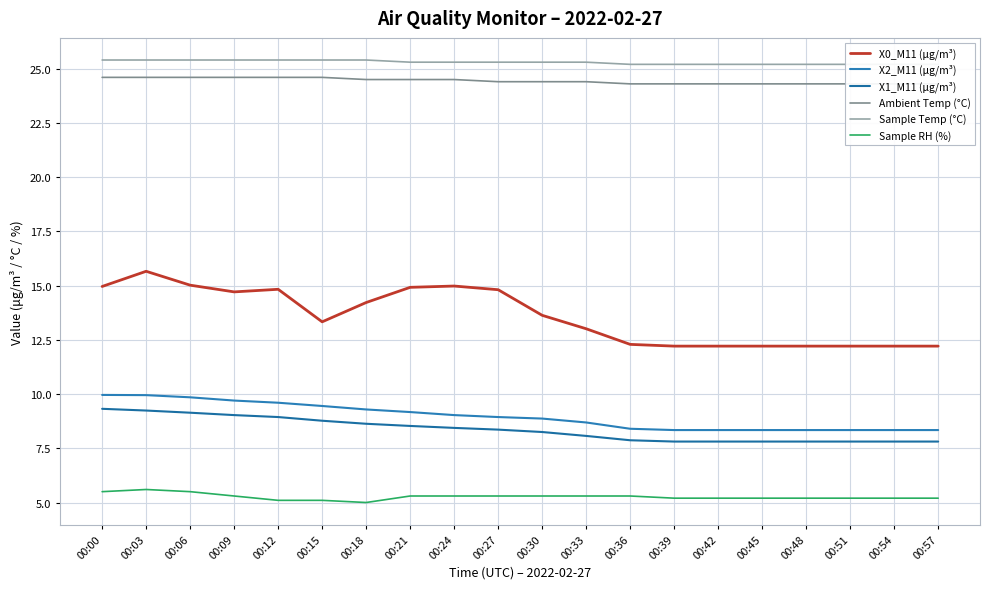

Which category has the highest value in the Sample Temp (°C) series?

00:00